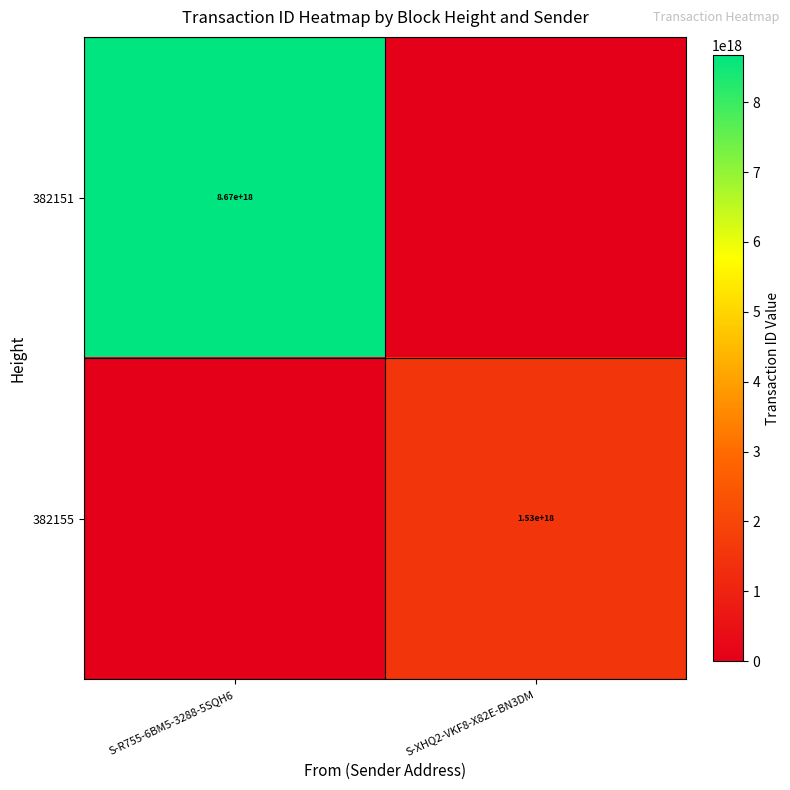

The 382151 series shows 8670000000000000000 at S-R755-6BM5-3288-5SQH6. True or false?

True